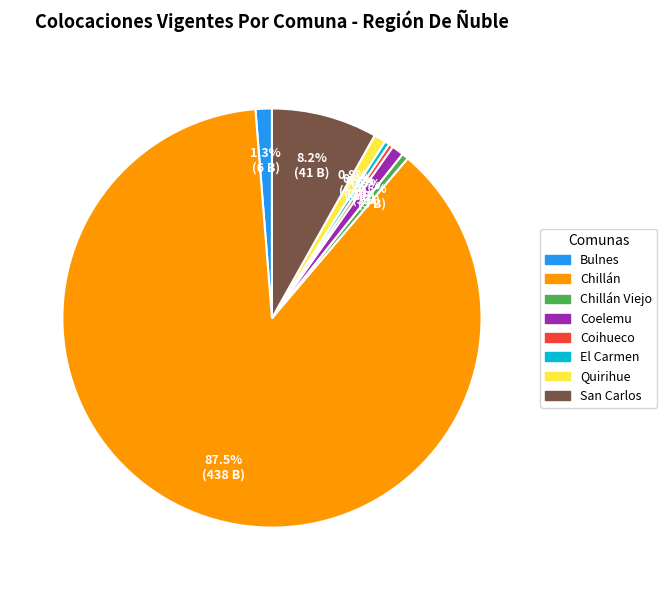

Does any single category account for the majority?

Yes